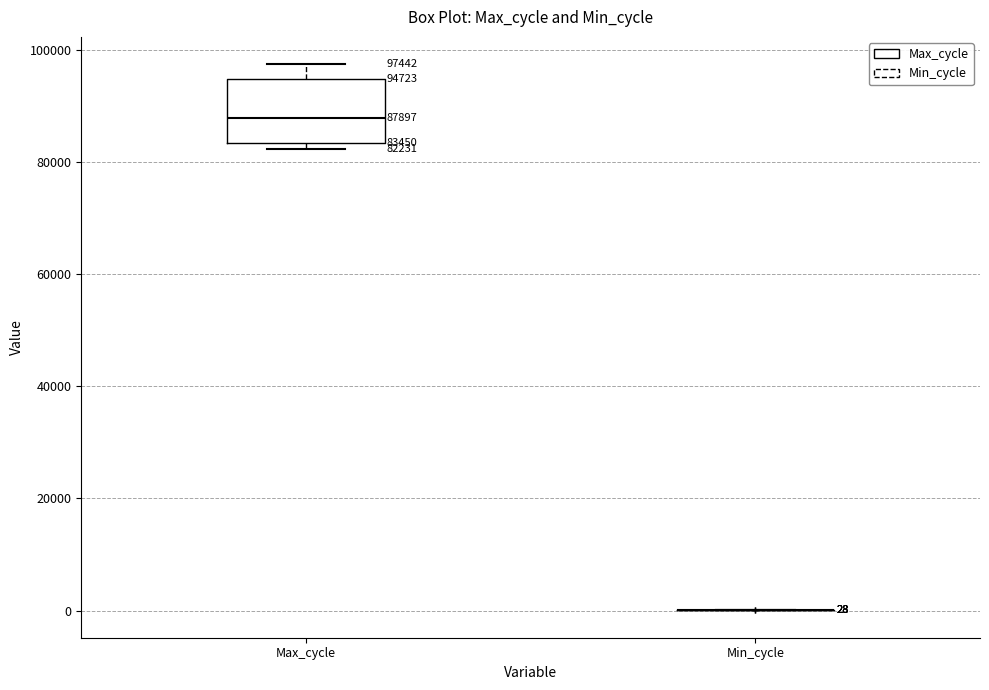

Which box is the tallest, from its lower edge to its upper edge?

Max_cycle